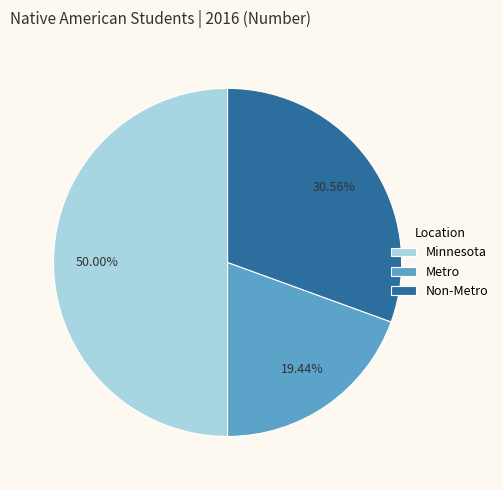

Count the number of slices in the pie.

3